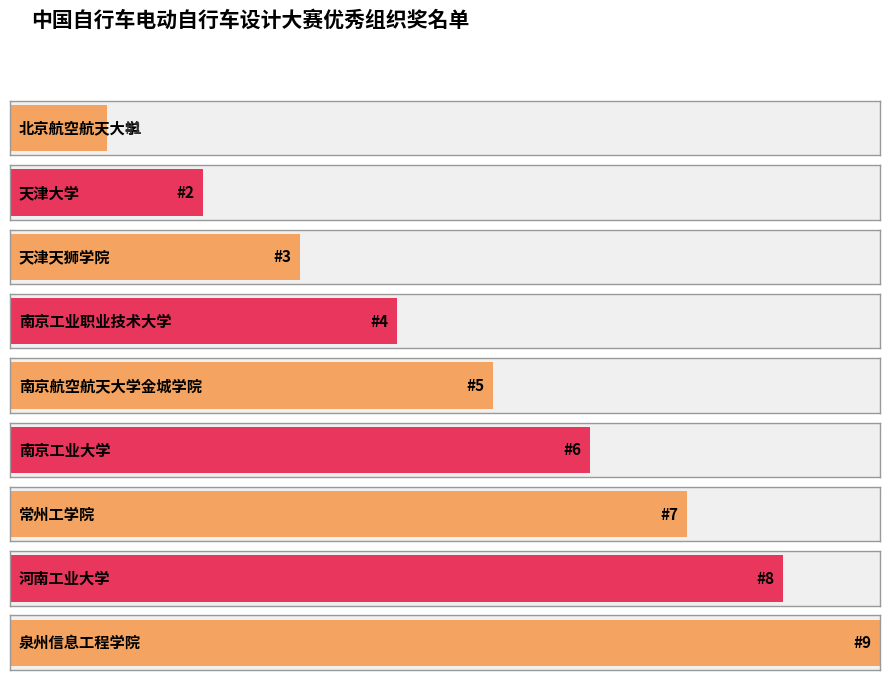

Reading left to right, list all the values displayed in this chart.

1	2	3	4	5	6	7	8	9